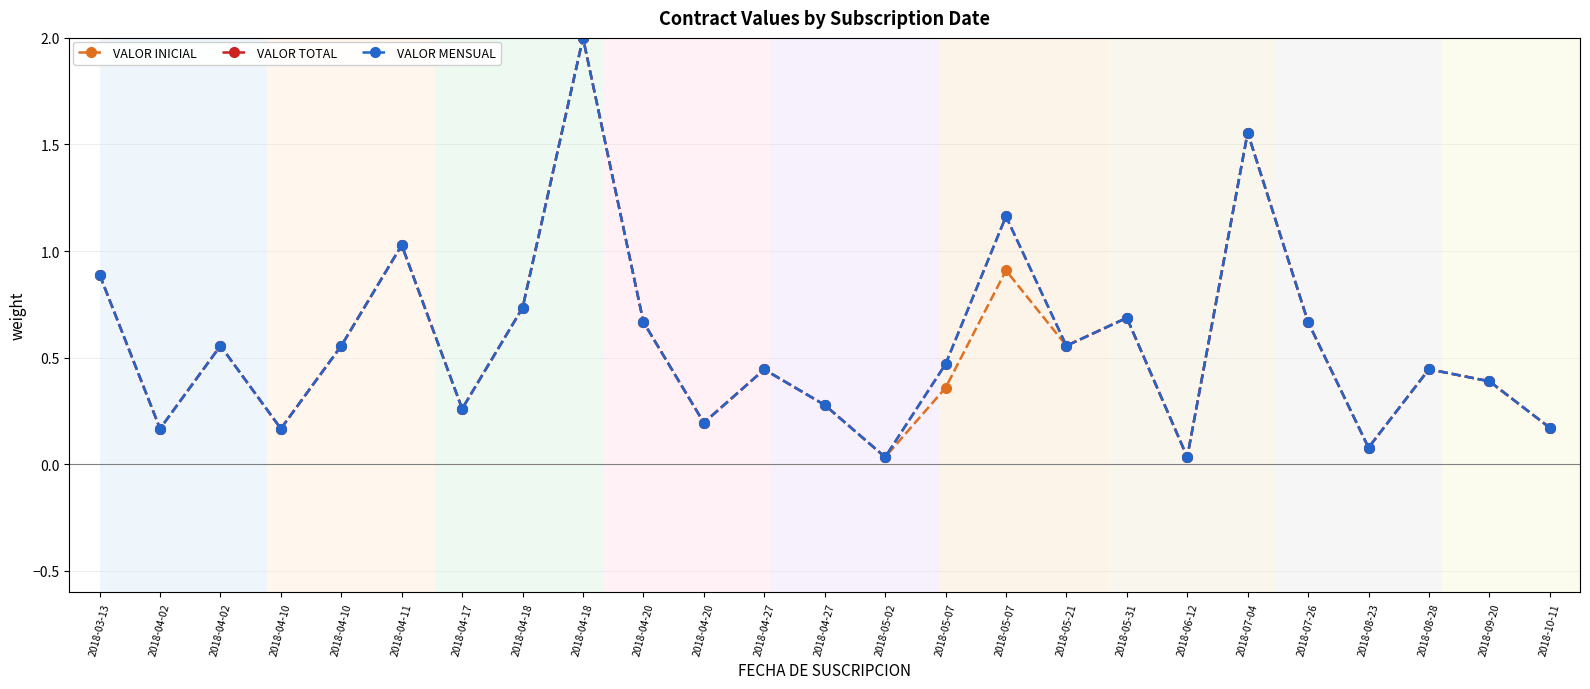

Does the chart have visible grid lines?

Yes